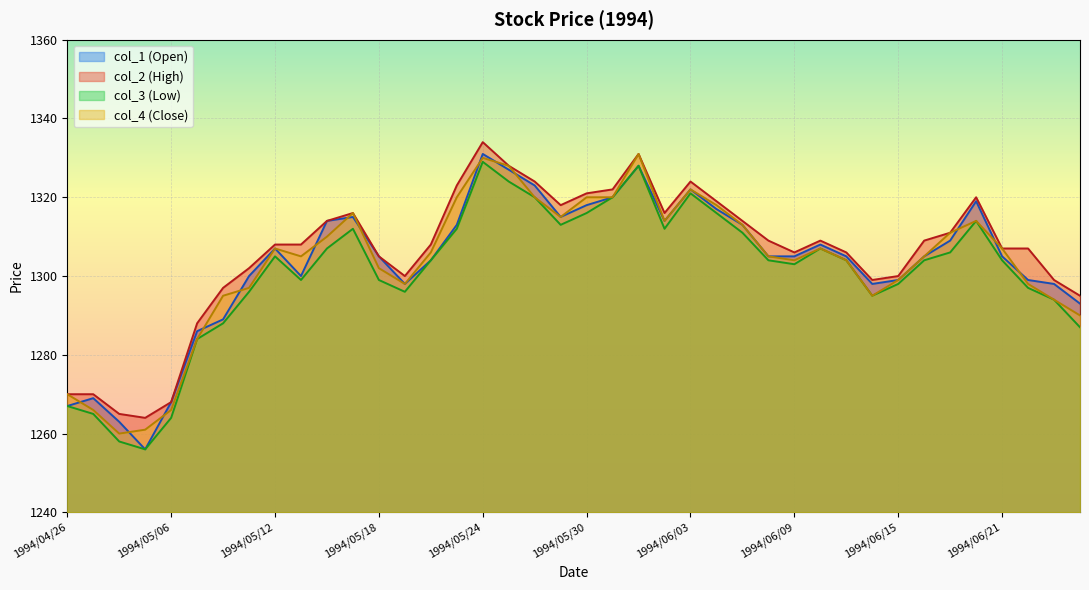

Which series has the largest total across all categories?

col_2 (High)